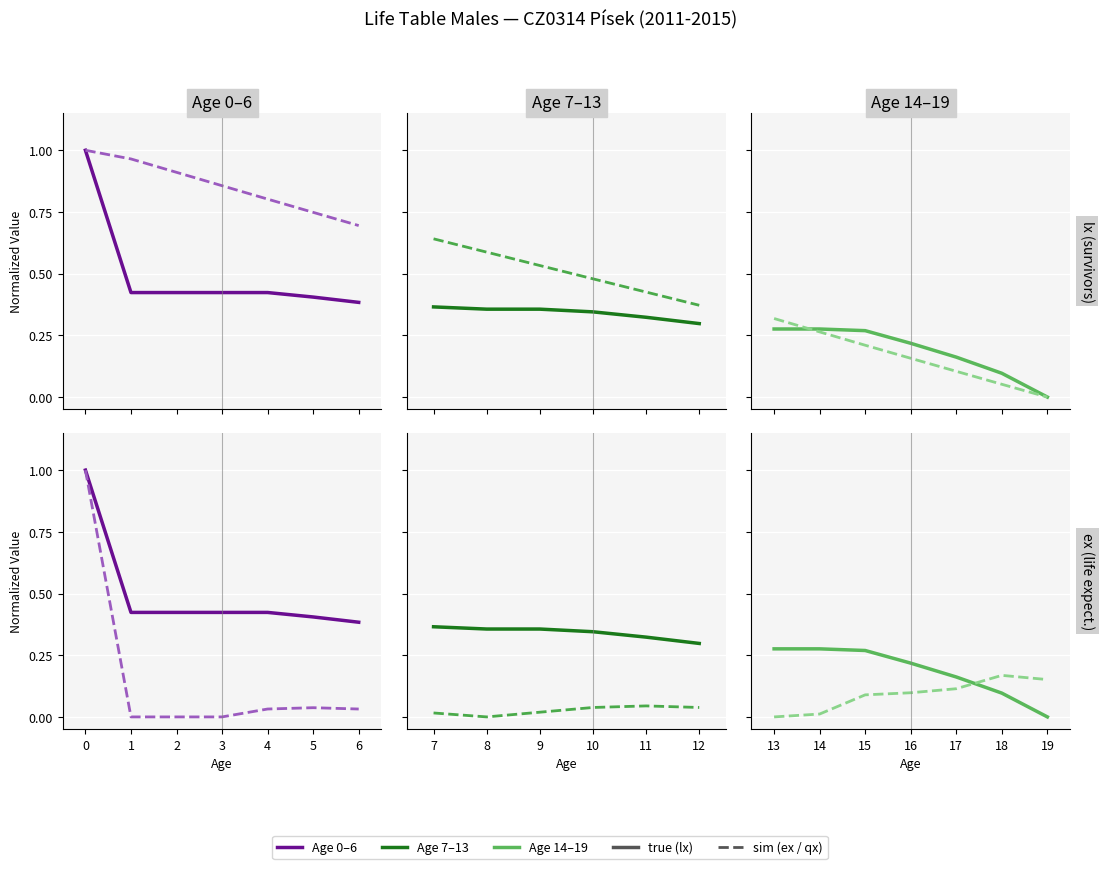

What is the difference between the maximum and minimum values in the qx (sim) series?

0.2